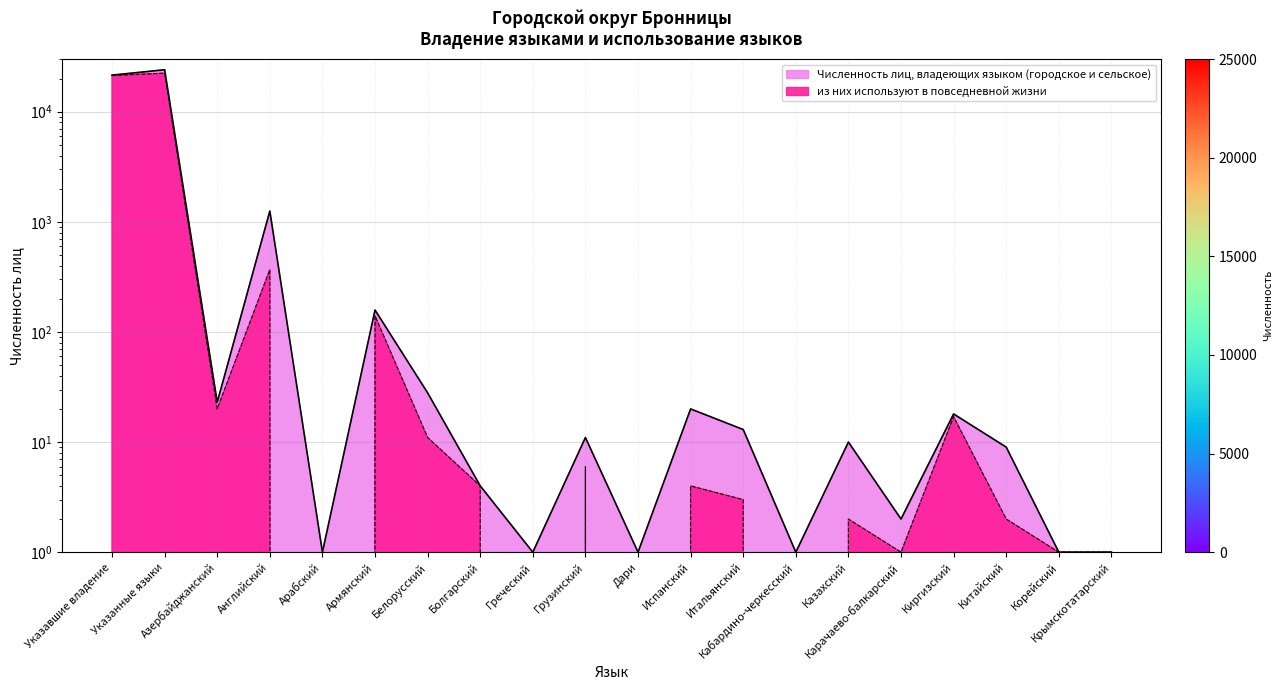

True or false: Численность лиц, владеющих языком (городское и сельское) and из них используют в повседневной жизни cross at least once.

False